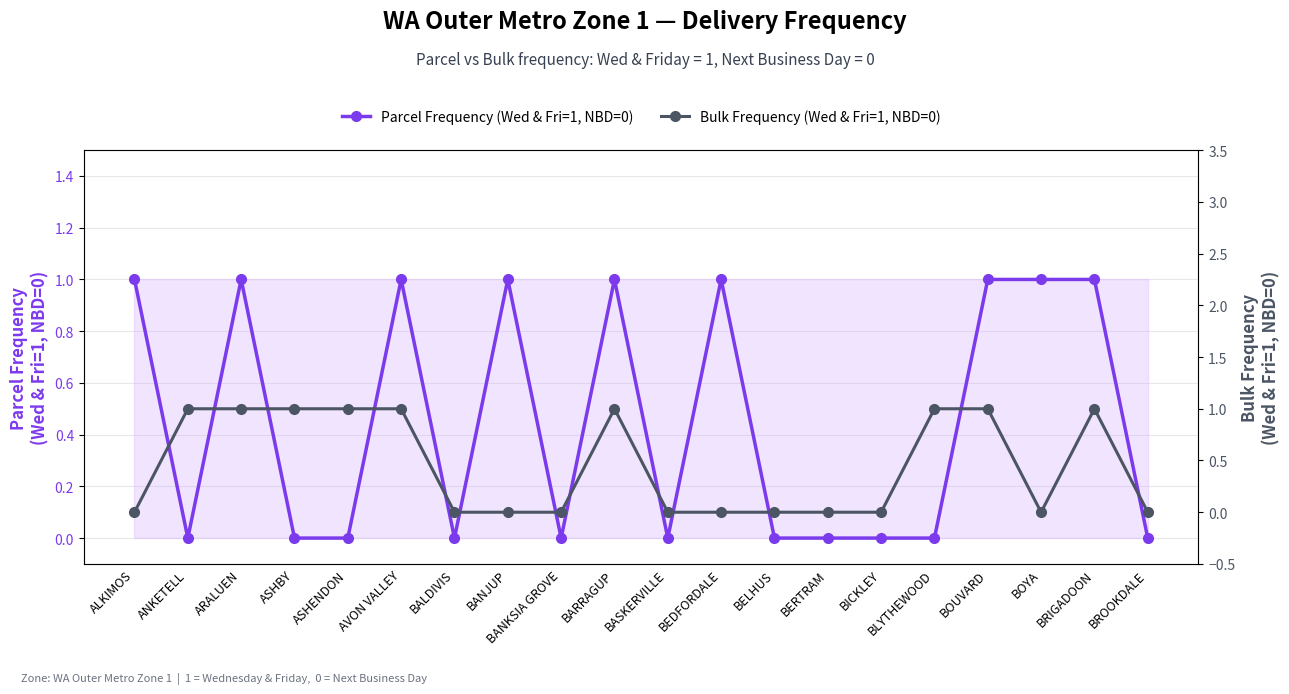

What is the sum of the Bulk Frequency (Wed & Fri=1, NBD=0) values at BRIGADOON and BROOKDALE?

1